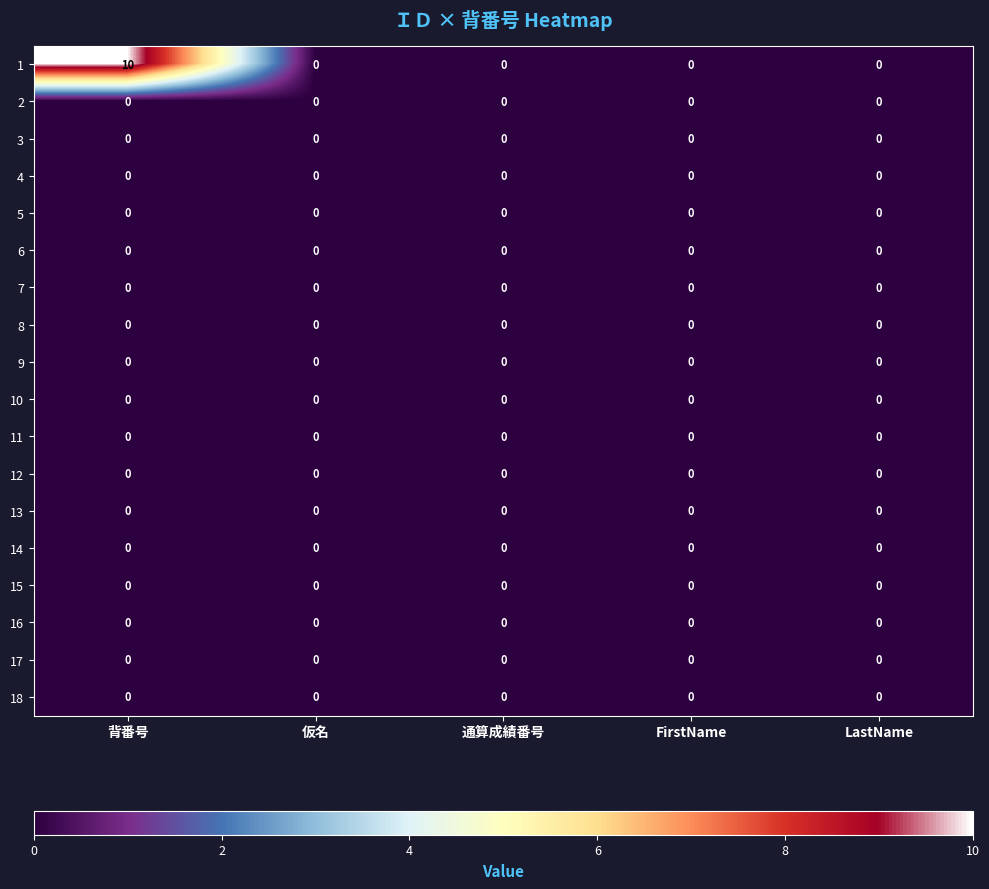

The 16 series shows 0 at 仮名. True or false?

True